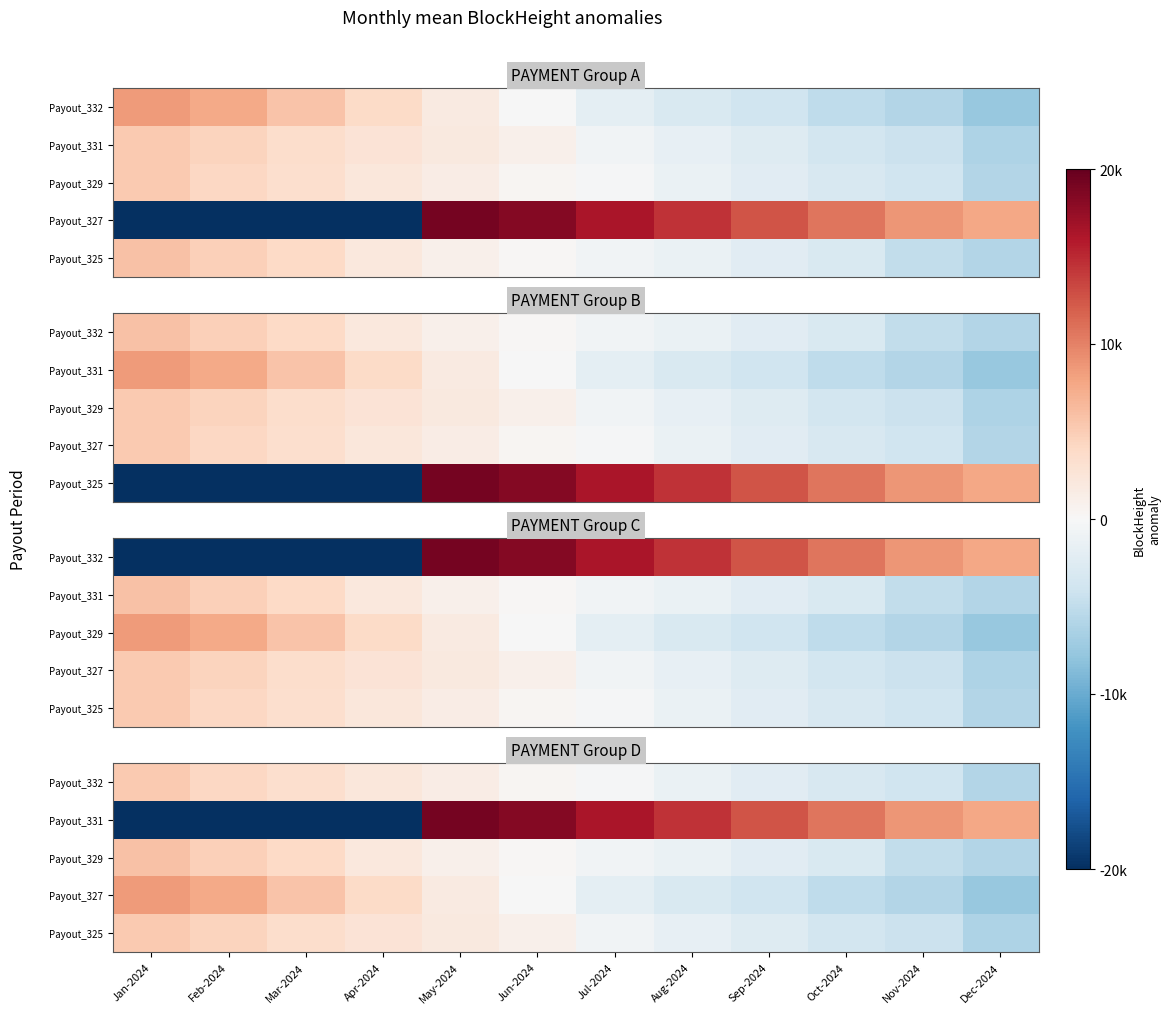

List the labels in order of Payout_325 value, smallest first.

Dec-2024, Nov-2024, Oct-2024, Sep-2024, Aug-2024, Jul-2024, Jun-2024, May-2024, Apr-2024, Mar-2024, Feb-2024, Jan-2024